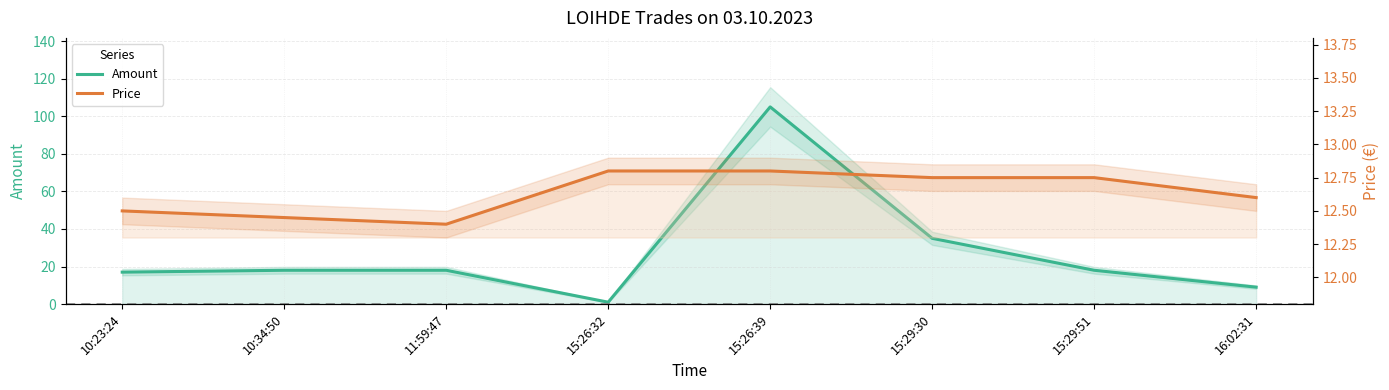

True or false: Price has a value of 20.5 at 15:26:39.

False